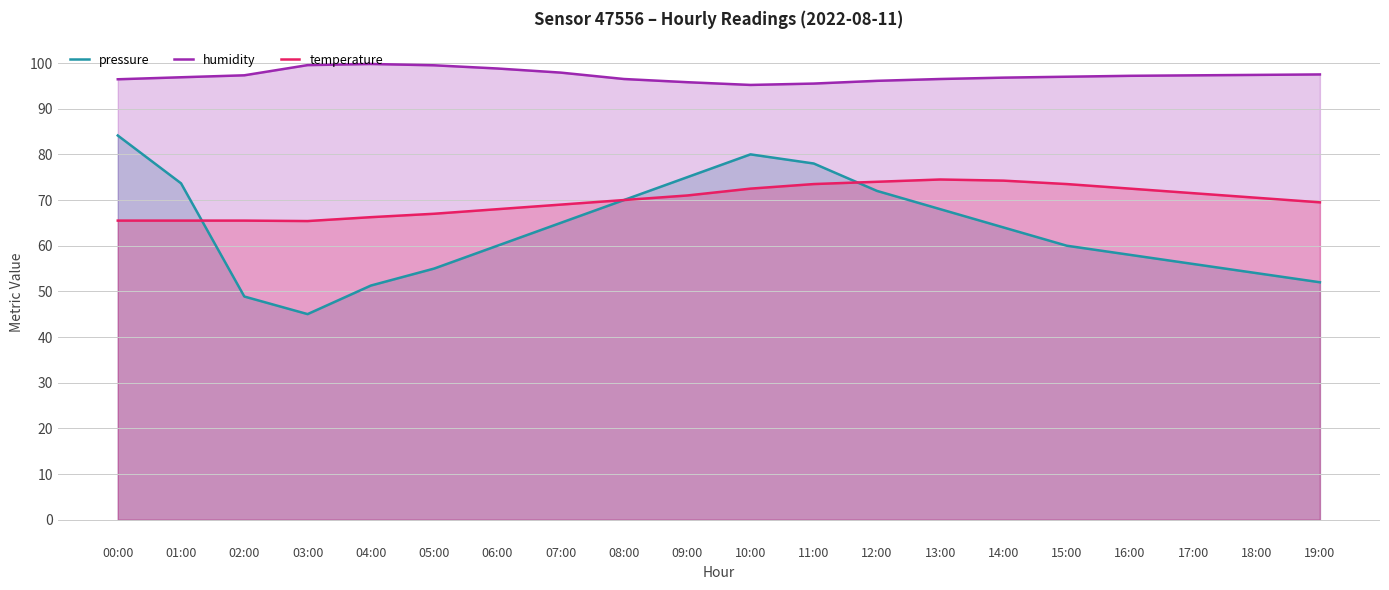

Where is the first local maximum for humidity?

04:00